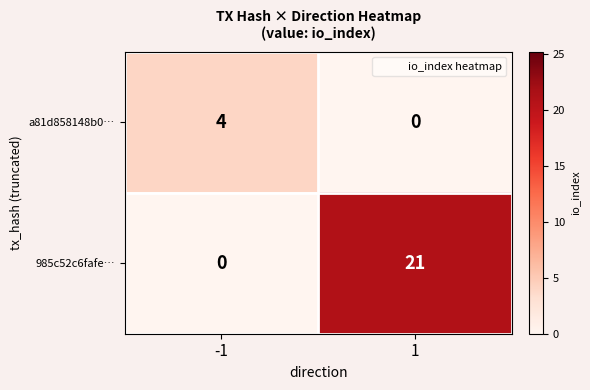

The a81d858148b0… series shows 5 at -1. True or false?

False